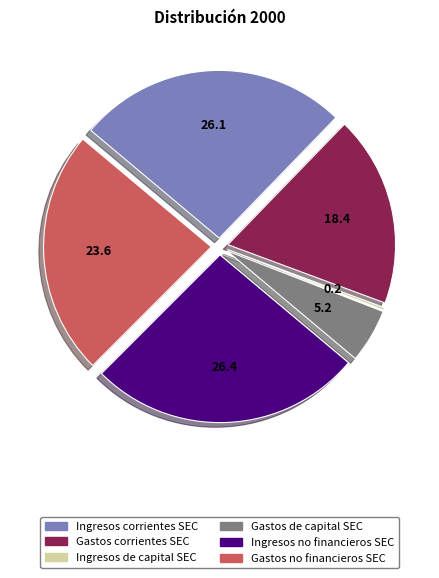

Between Gastos no financieros SEC and Gastos corrientes SEC, which is larger?

Gastos no financieros SEC